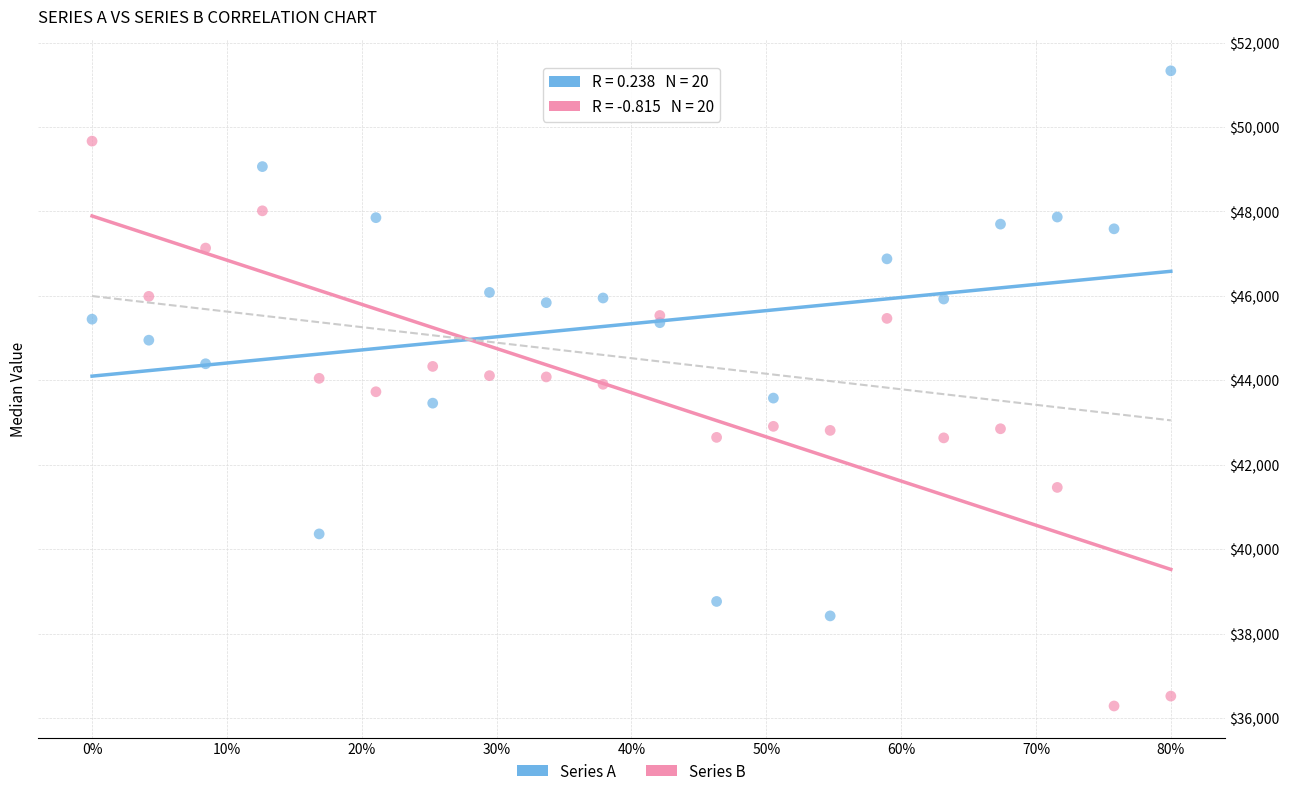

Which series reaches the maximum Y coordinate?

Series A